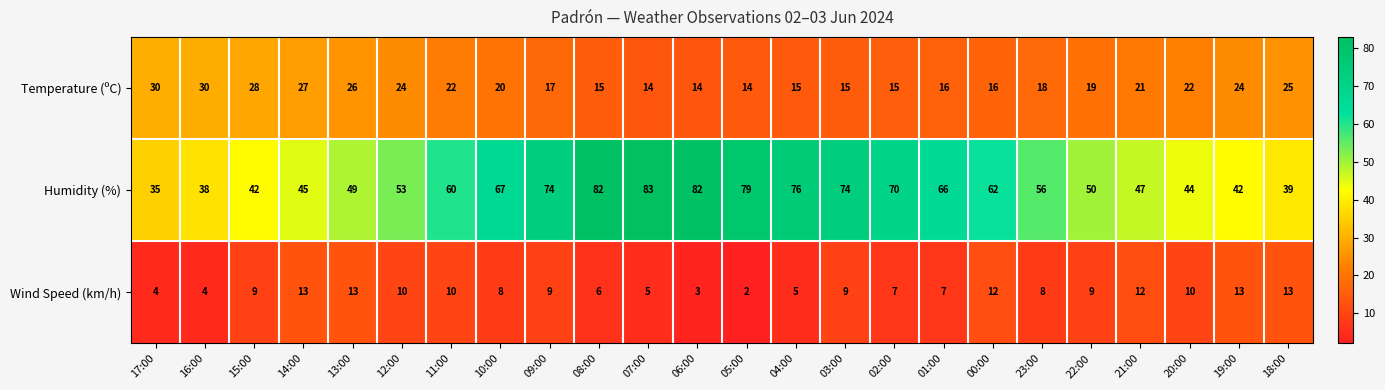

The value of Wind Speed (km/h) at 09:00 is 3. True or false?

False